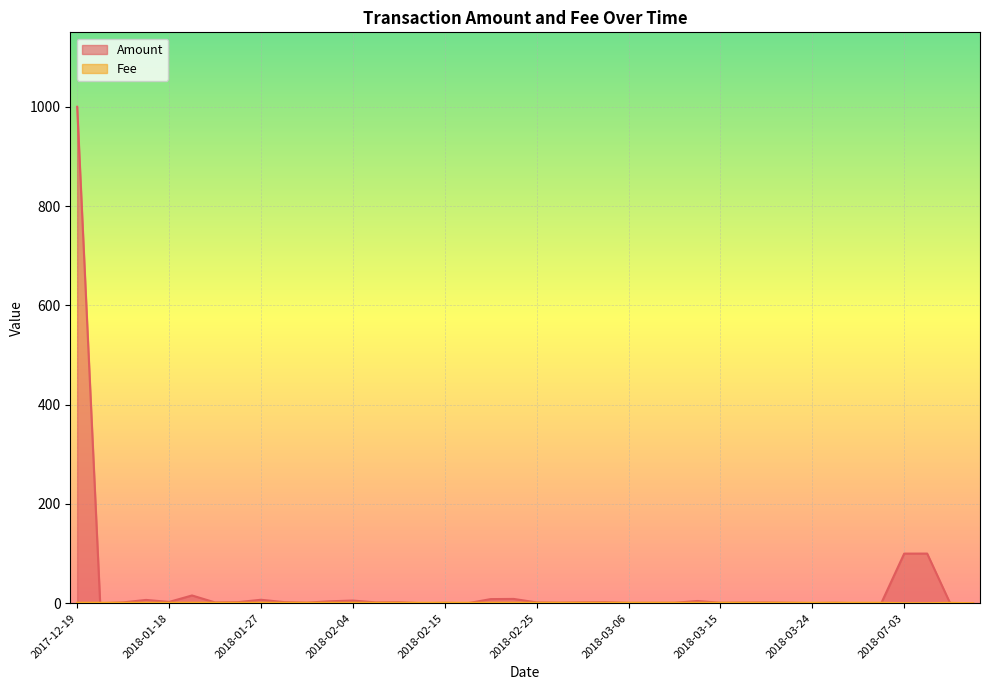

At how many categories does at least one series exceed 109?

1